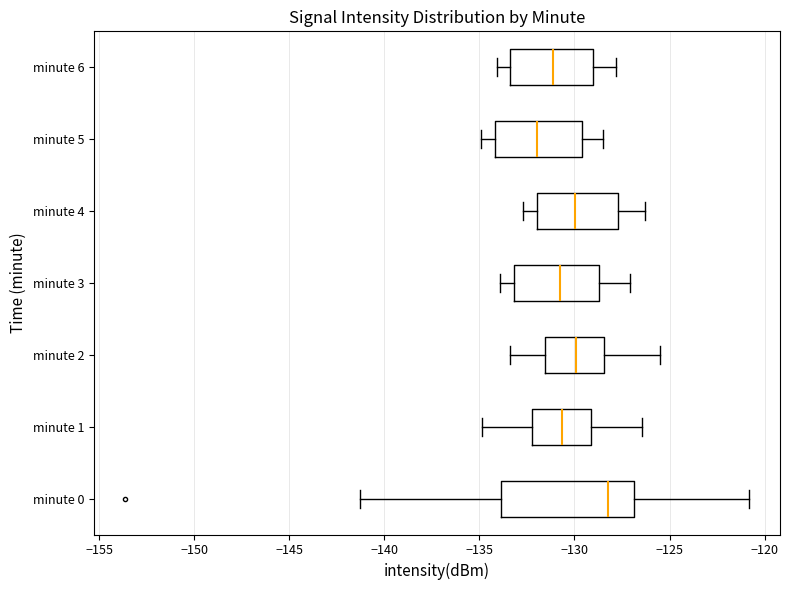

Reading bottom to top, transcribe this box plot: for each box, give where its median line is, the range the box spans, and where its two whiskers end, as read against the x-axis. The values are not printed on the chart, so give them approximately, as read against the axis.

minute 0: median -128.0, box -134.0 to -127.0, whiskers -141.5 to -121.0
minute 1: median -130.5, box -132.0 to -129.0, whiskers -135.0 to -126.5
minute 2: median -130.0, box -131.5 to -128.5, whiskers -133.5 to -125.5
minute 3: median -130.5, box -133.0 to -128.5, whiskers -134.0 to -127.0
minute 4: median -130.0, box -132.0 to -127.5, whiskers -132.5 to -126.5
minute 5: median -132.0, box -134.0 to -129.5, whiskers -135.0 to -128.5
minute 6: median -131.0, box -133.5 to -129.0, whiskers -134.0 to -128.0